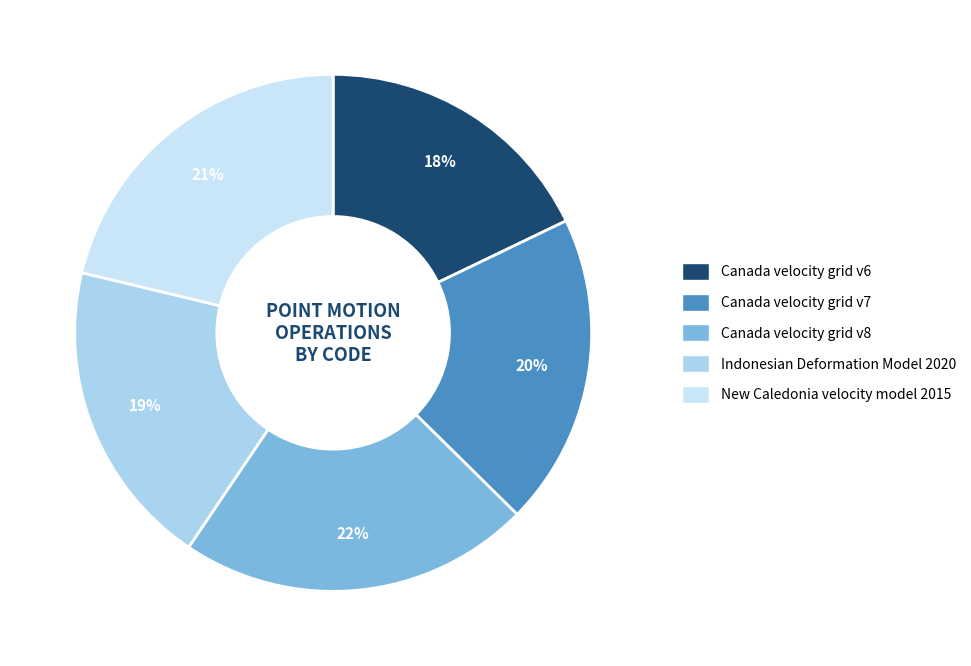

True or false: New Caledonia velocity model 2015 accounts for 21% of the total.

True